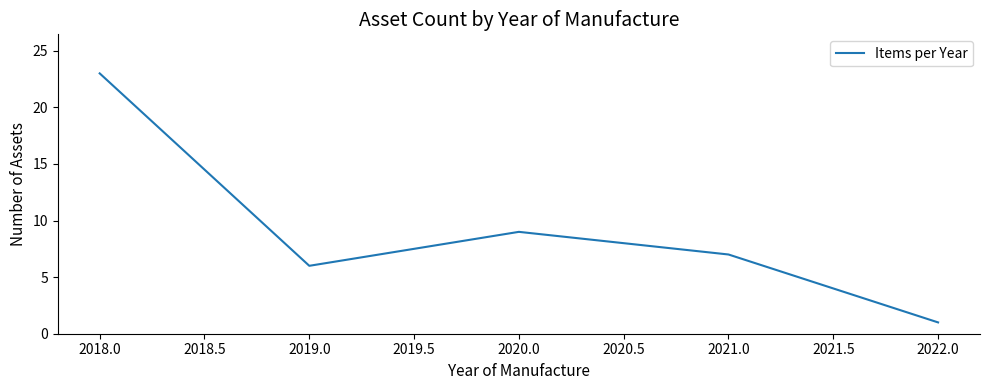

Which label corresponds to the largest value in the chart?

2018.0